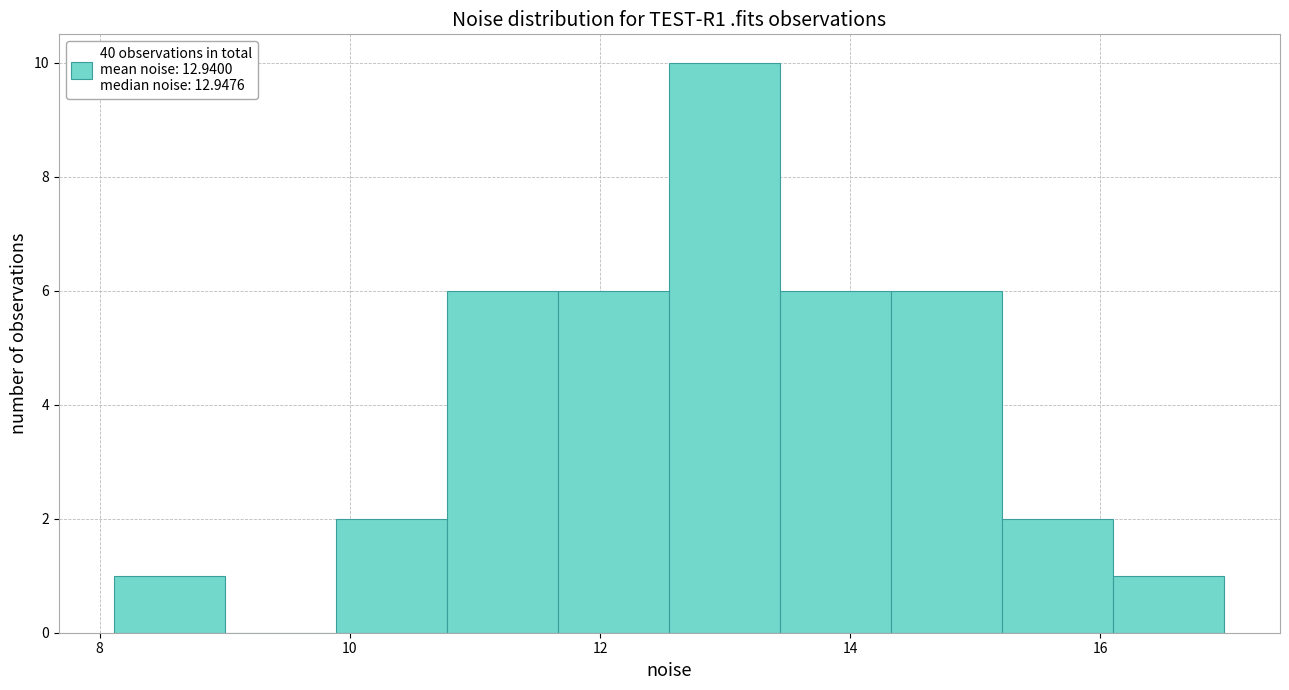

How tall is the bar that spans 11.6 to 12.6 on the x-axis? Neither the bar edges nor the heights are printed on the chart, so give them approximately, as read against the axes.

6